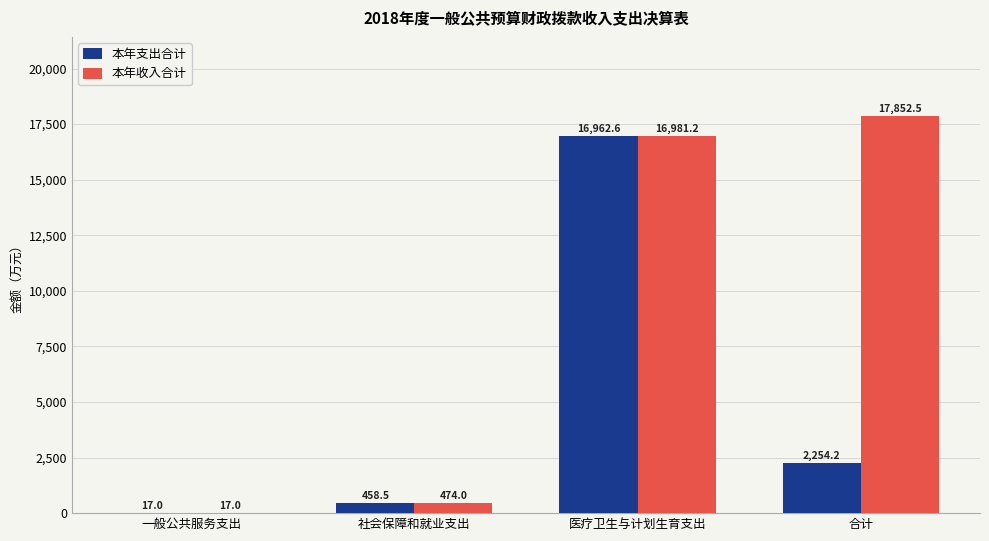

At which category is the sum across all series the highest?

医疗卫生与计划生育支出